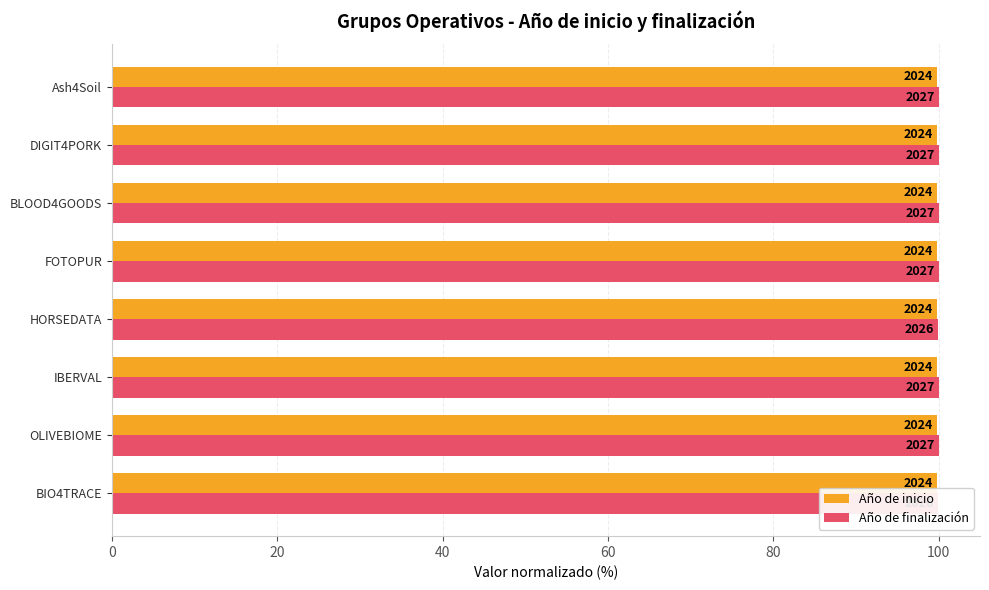

Which series has the largest total across all categories?

Año de finalización